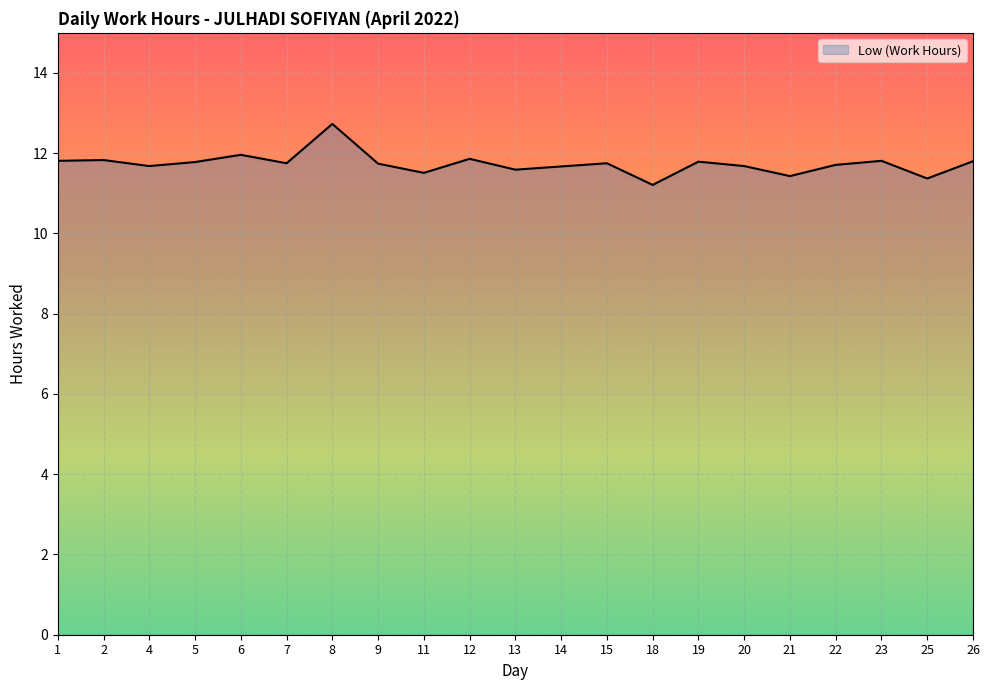

Read the value at 26.

11.8